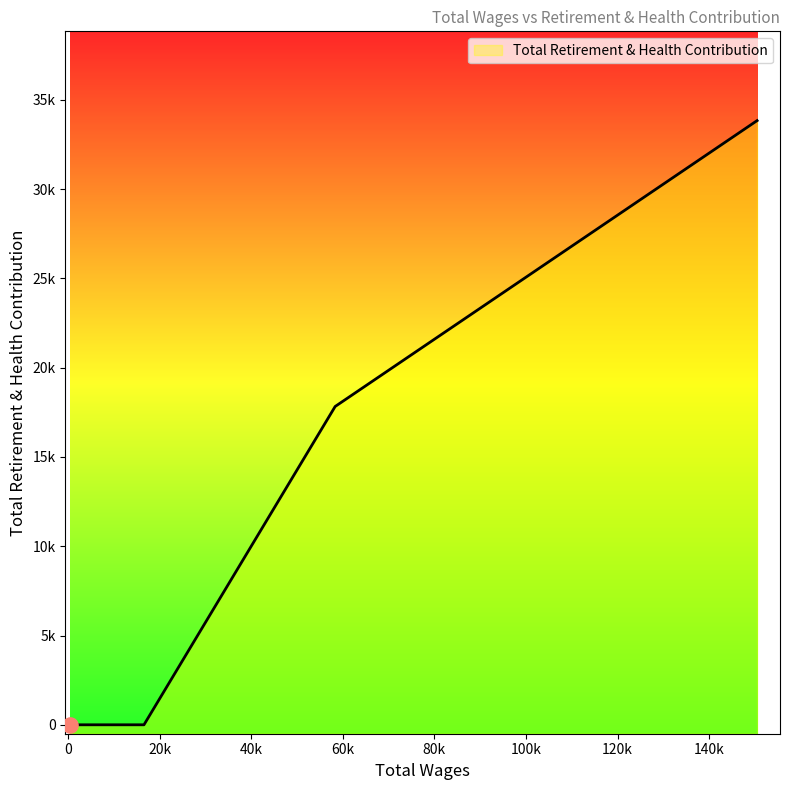

Between 16589.0 and 433.0, which is larger?

16589.0